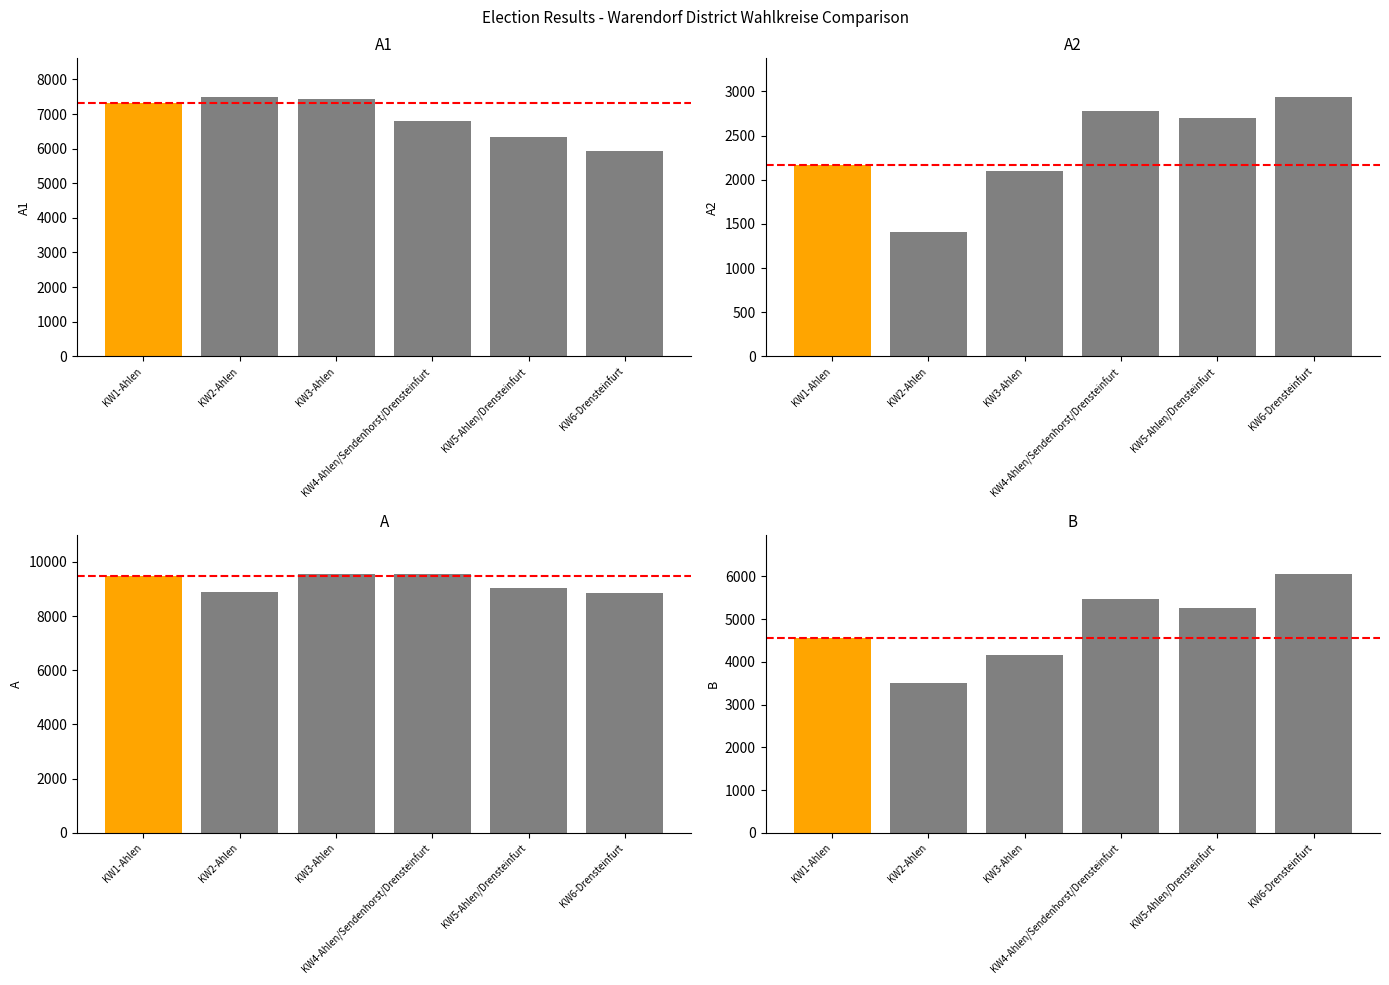

Does the chart contain stacked bars?

No